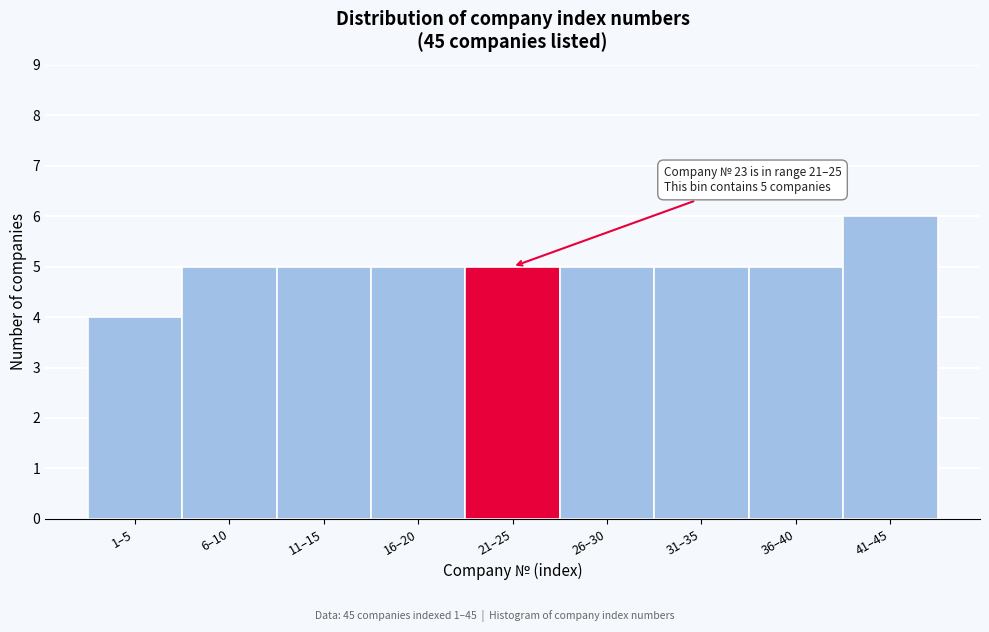

Reading right to left, list all the values displayed in this chart.

6	5	5	5	5	5	5	5	4